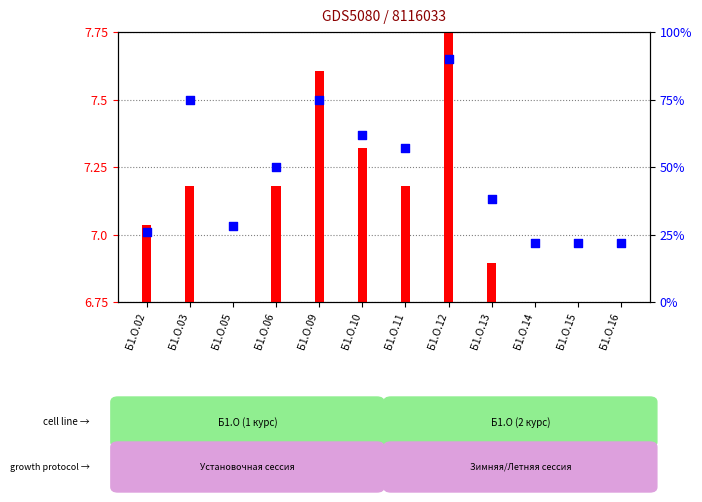

Is the value of transformed count at Б1.О.06 greater than the value of percentile rank within the sample at Б1.О.13?

No